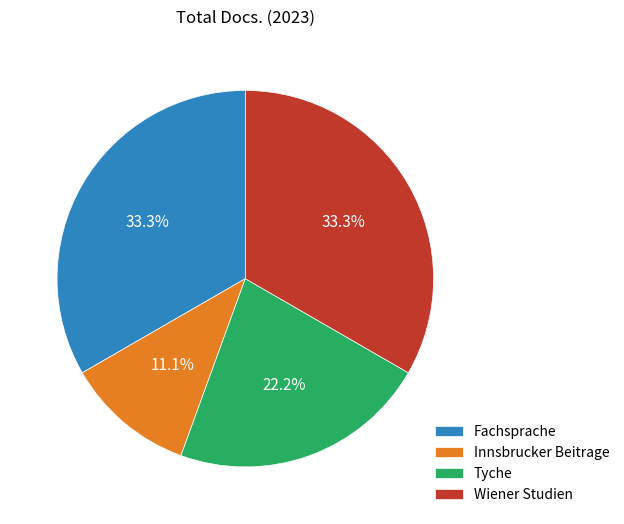

Approximately how many times larger is the value at Wiener Studien compared to Innsbrucker Beitrage?

3.0